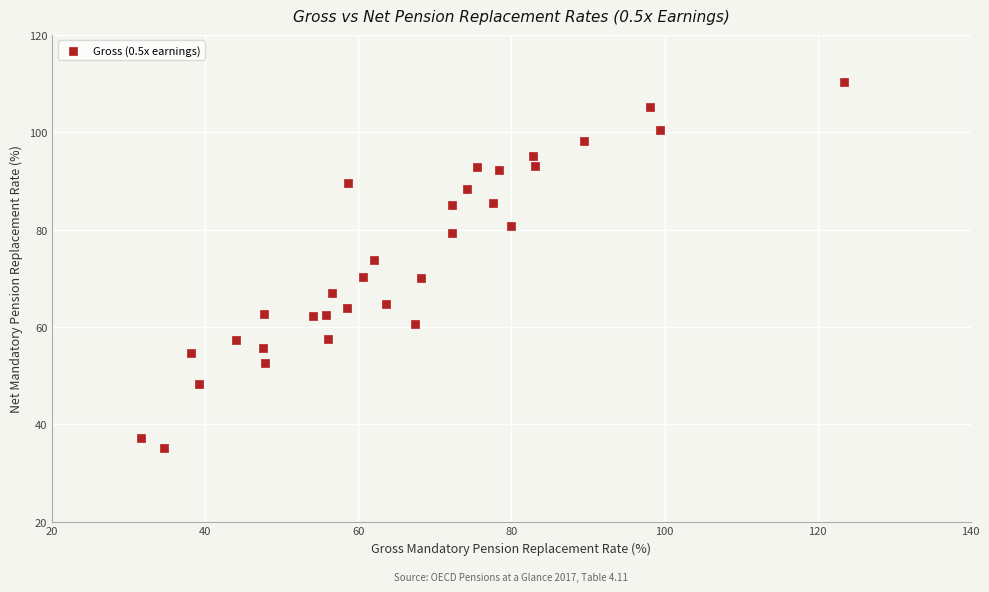

What is the range of Y values (max minus min)?

75.2